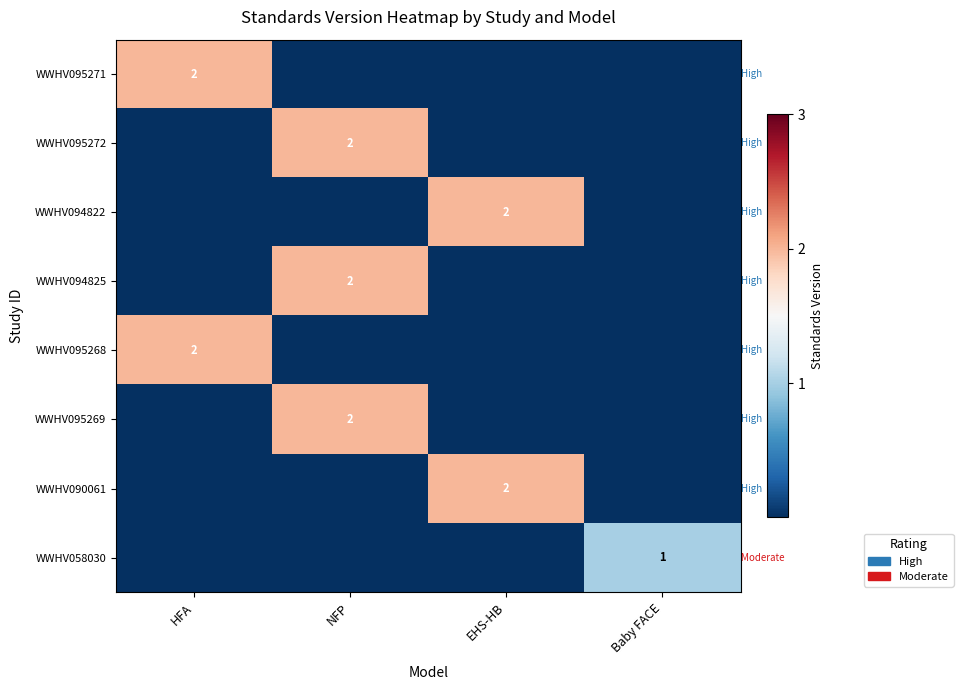

True or false: WWHV095269 has a value of 1 at NFP.

False